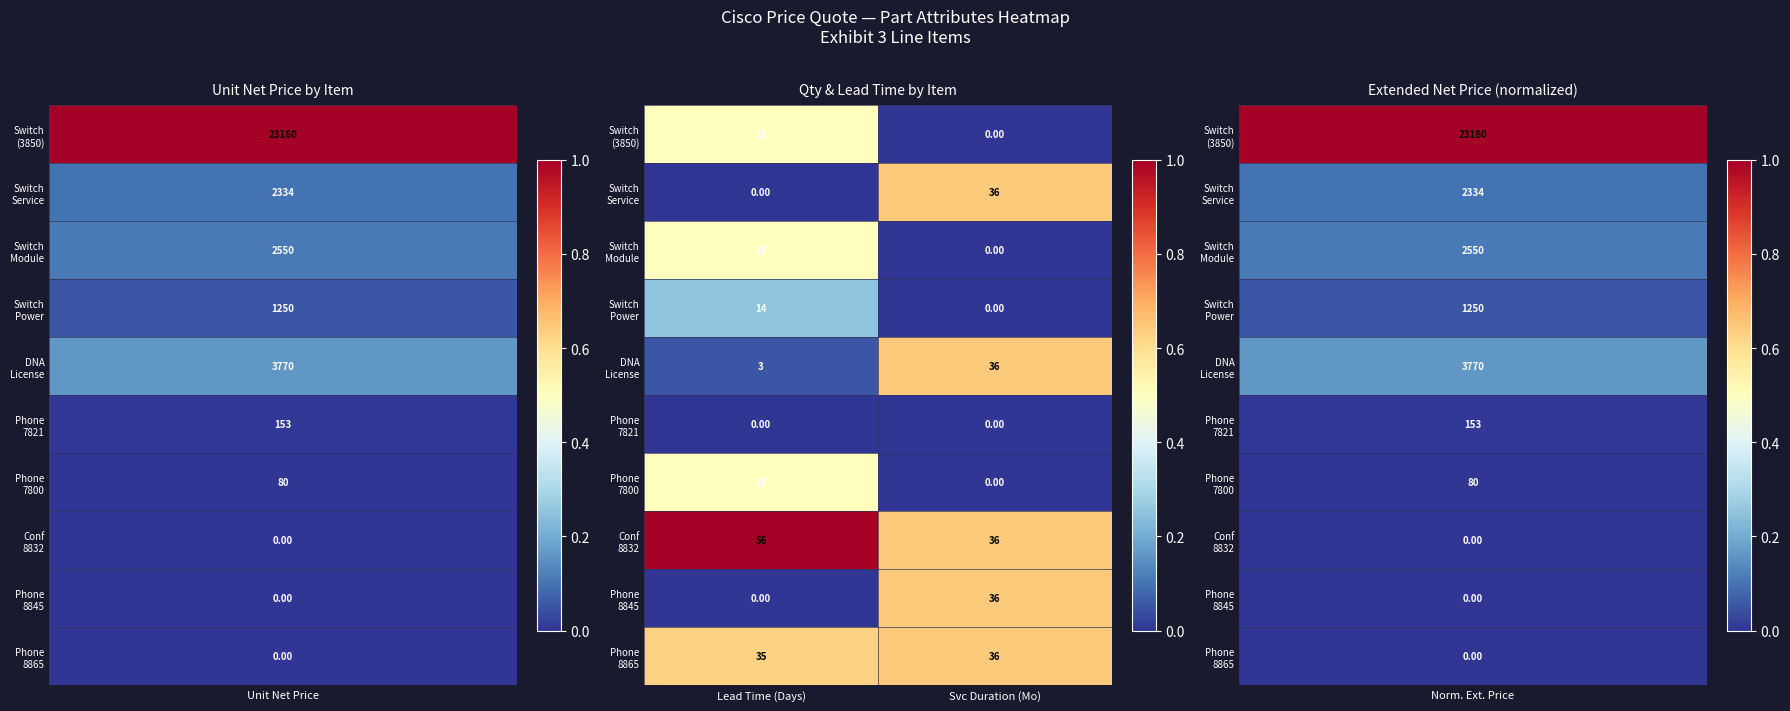

At which category is the sum across all series the highest?

Lead Time (Days)